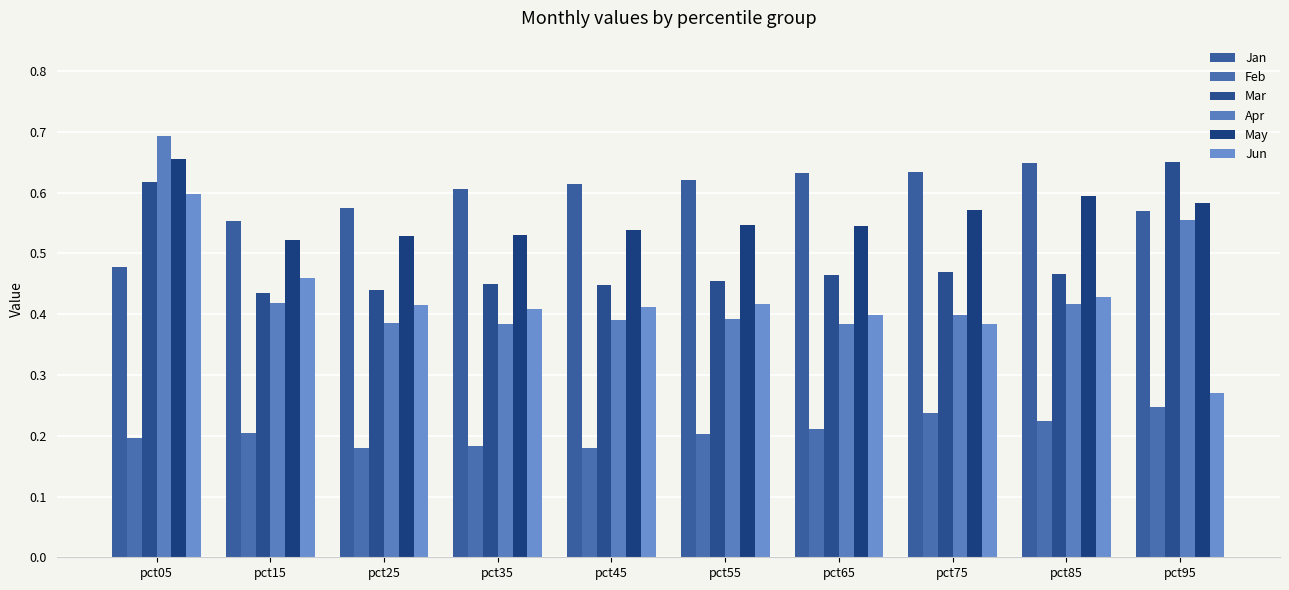

What is the sum of the Feb values at pct85 and pct15?

0.4